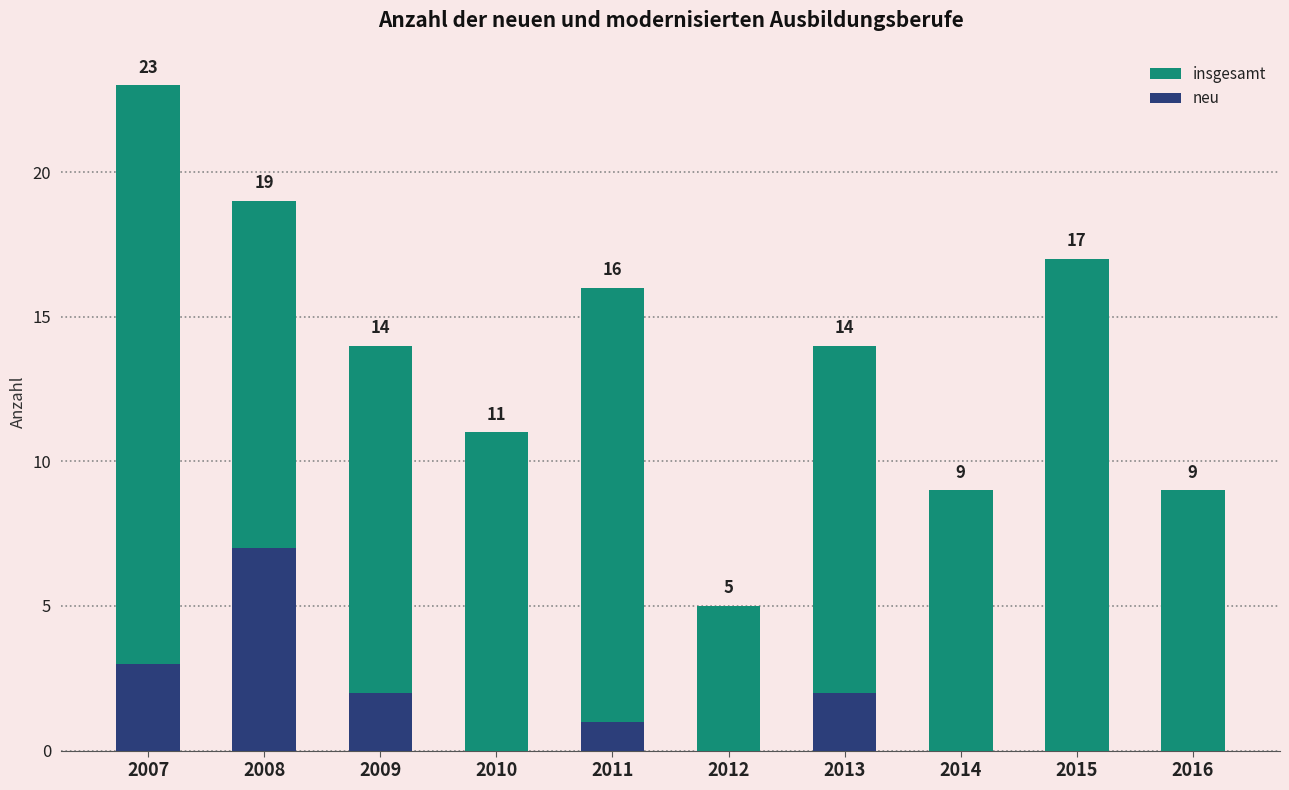

What is the average value of the neu series?

2